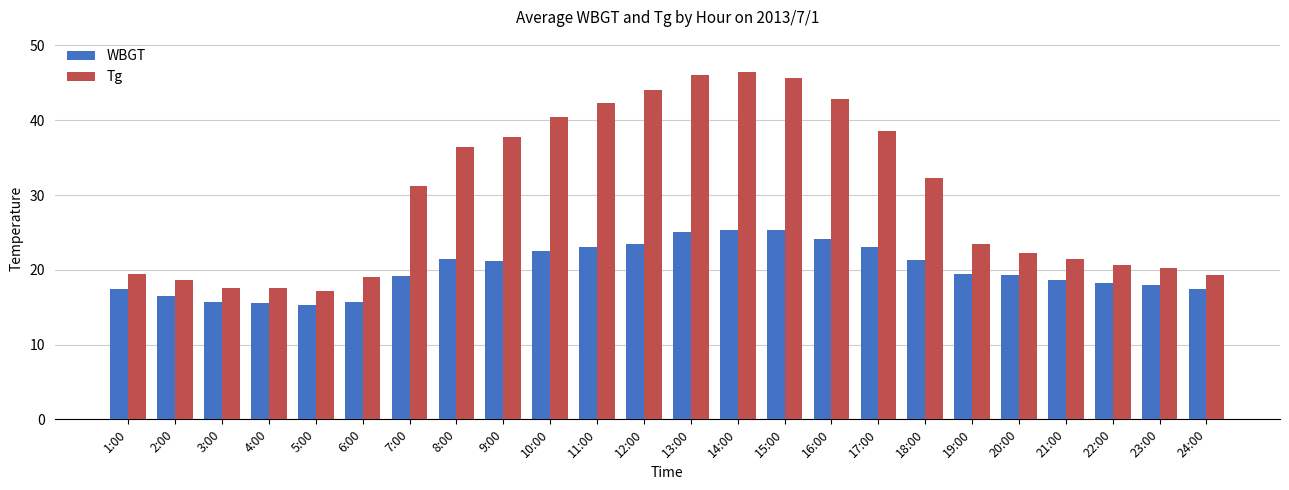

What is the smallest value displayed?

15.3